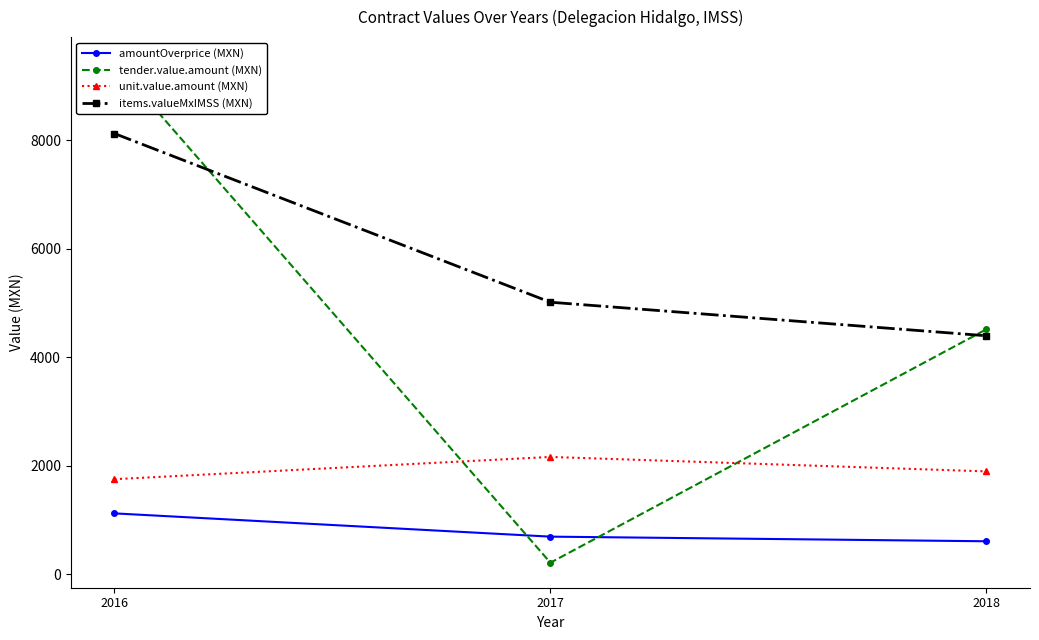

What is the value of the amountOverprice (MXN) point at the 3rd from the left?

605.9